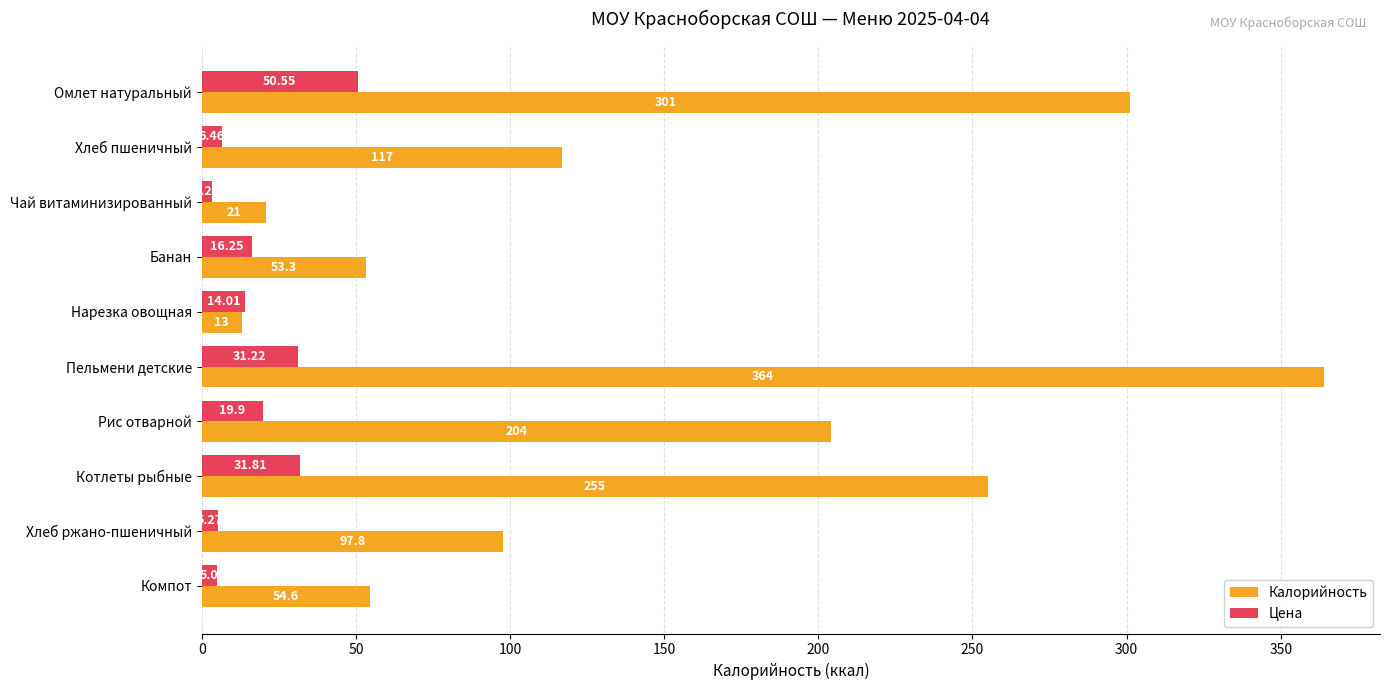

What is the difference between the maximum and minimum values in the Калорийность series?

351.0